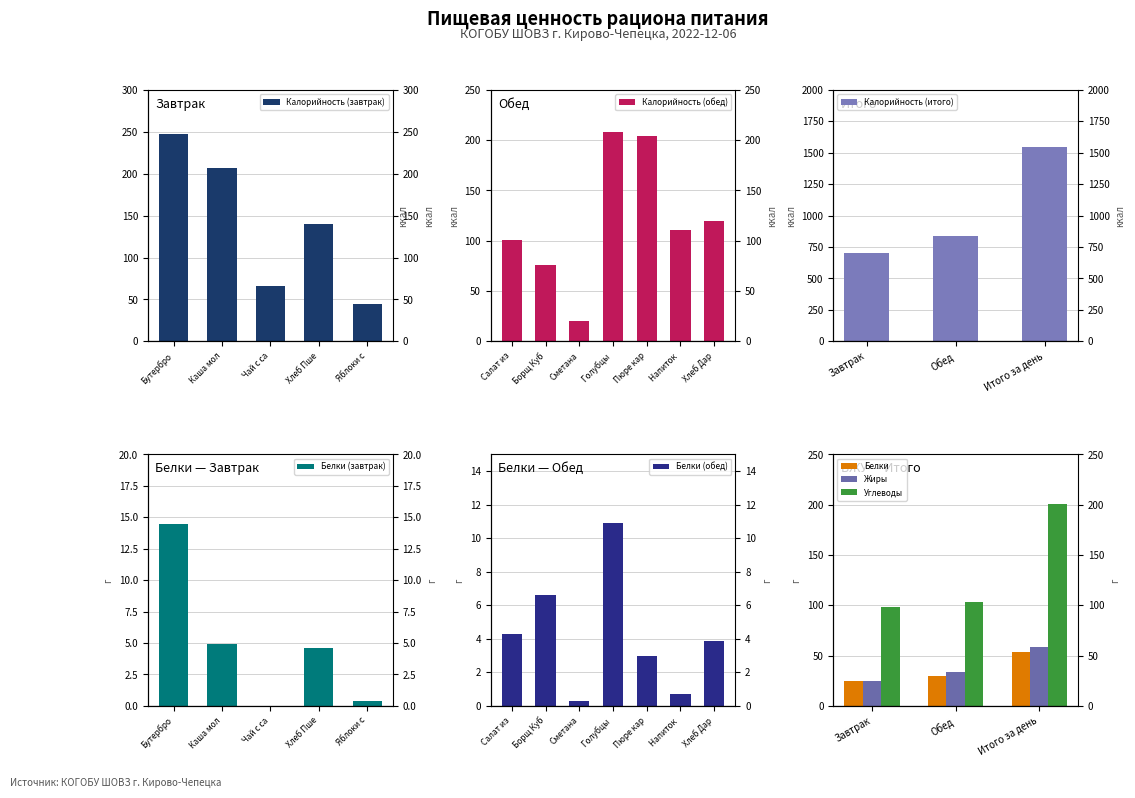

Is it true that Fats equals 34.2 at Обед?

True